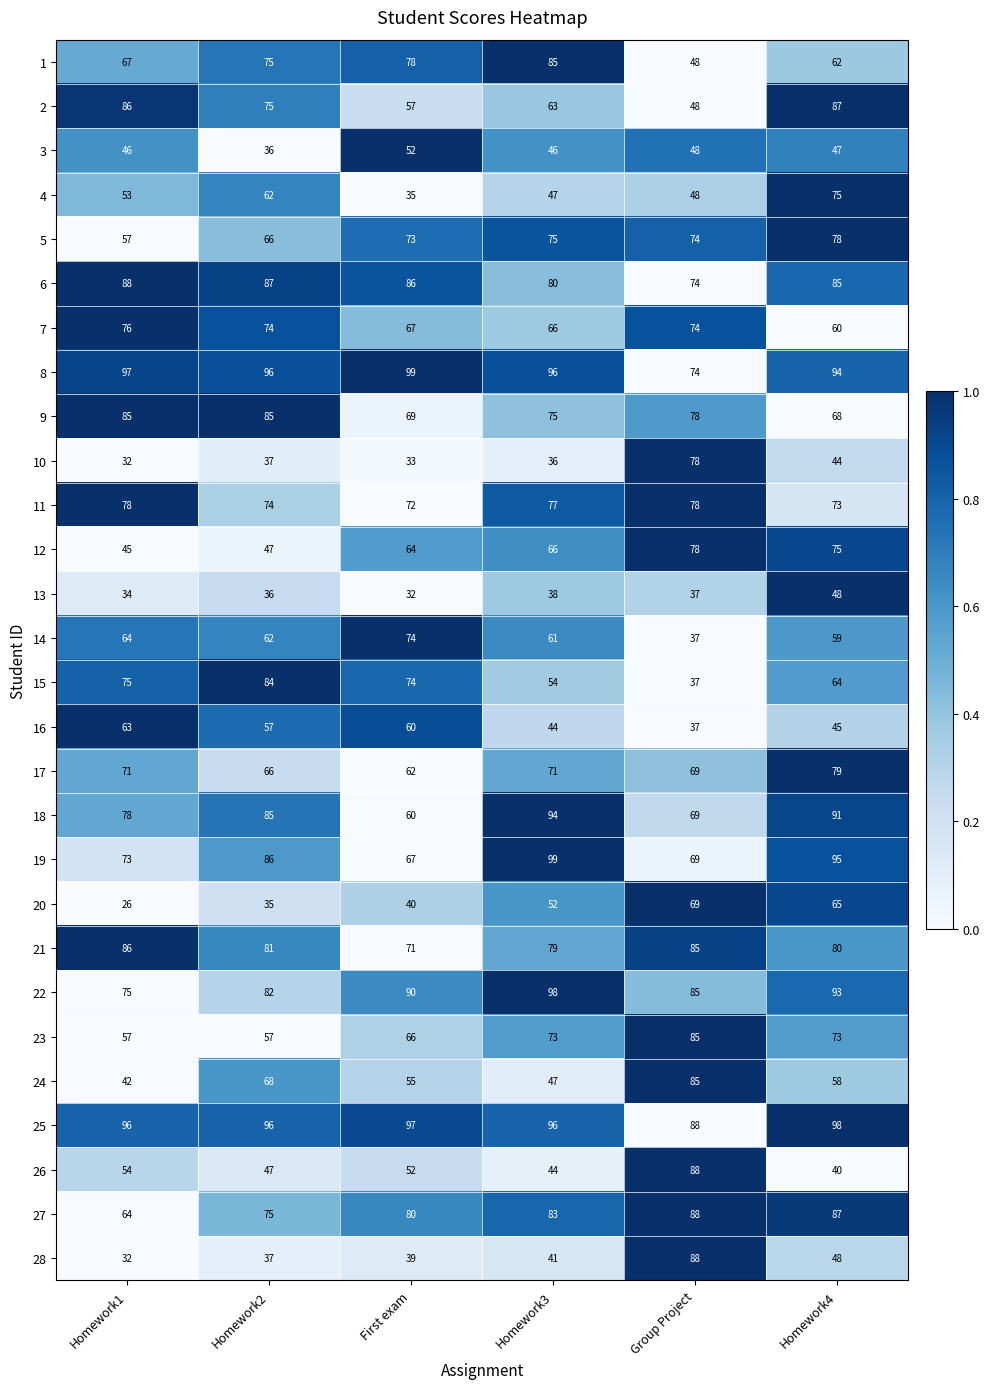

What is the greatest value displayed?

99